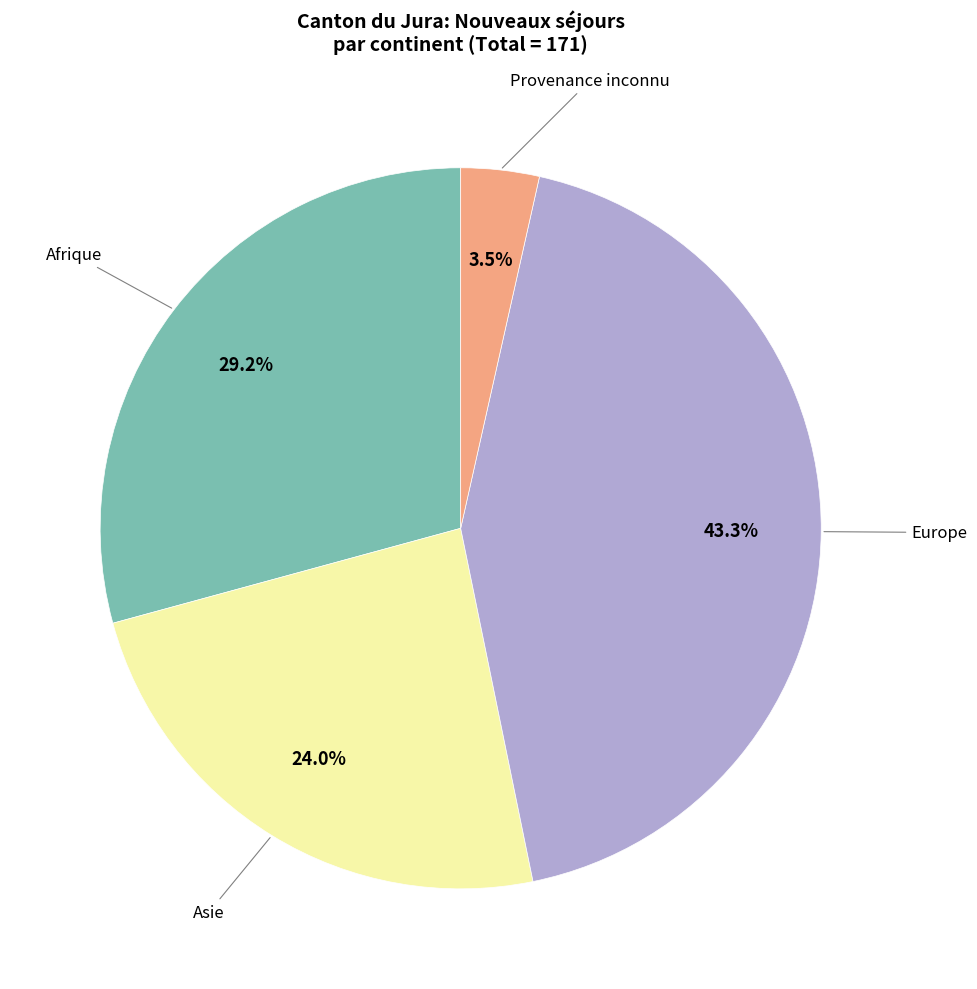

Is there a majority slice in this chart?

No